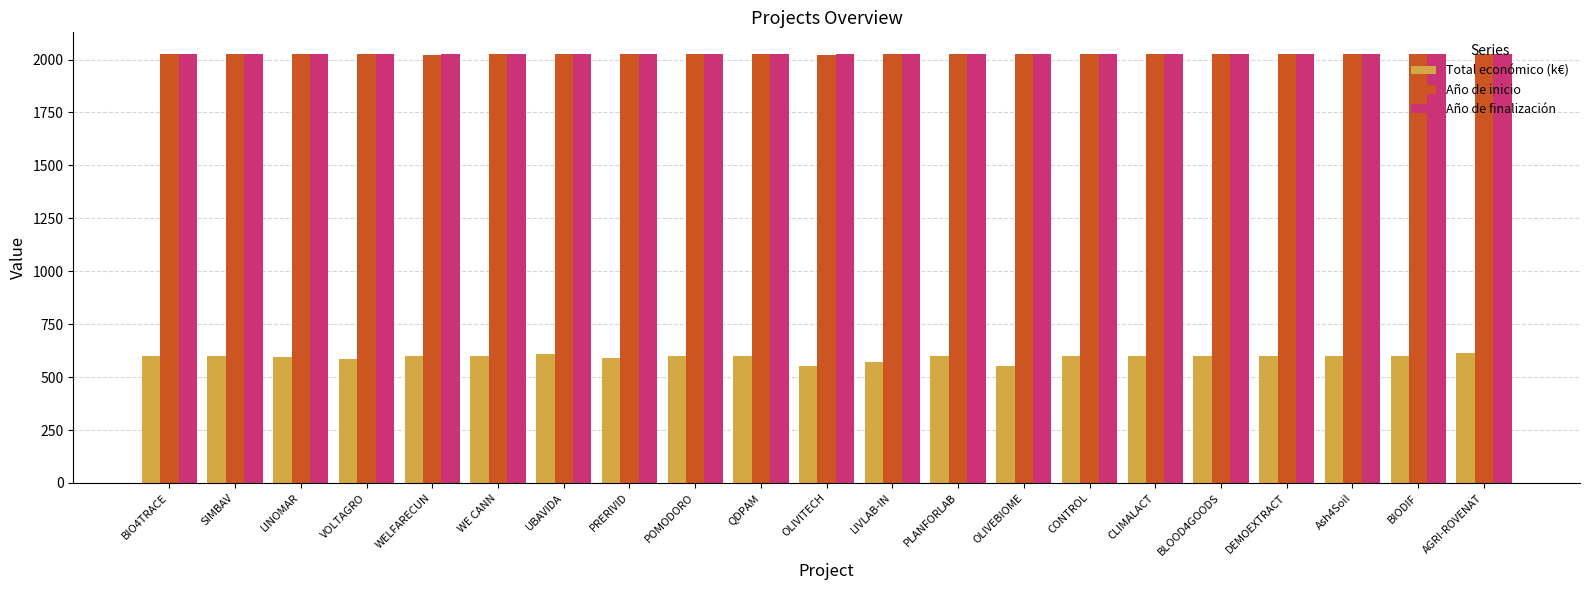

True or false: Año de finalización has a value of 2027.0 at AGRI-ROVENAT.

True